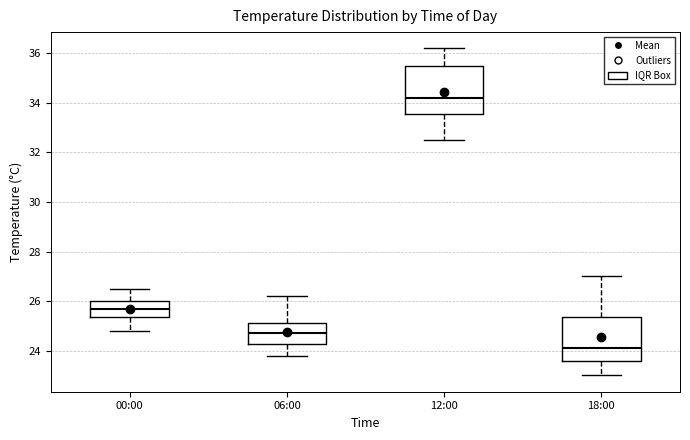

Reading left to right, read every box against the y-axis: the position of its median line, the range the box covers, and the ends of its whiskers. The values are not printed on the chart, so give them approximately, as read against the axis.

00:00: median 25.8, box 25.4 to 26.0, whiskers 24.8 to 26.6
06:00: median 24.8, box 24.2 to 25.2, whiskers 23.8 to 26.2
12:00: median 34.2, box 33.6 to 35.6, whiskers 32.6 to 36.2
18:00: median 24.2, box 23.6 to 25.4, whiskers 23.0 to 27.0